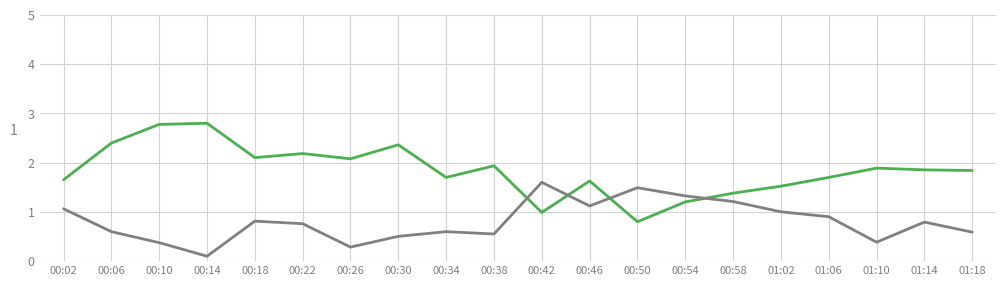

Which label corresponds to the smallest value in the chart?

00:14